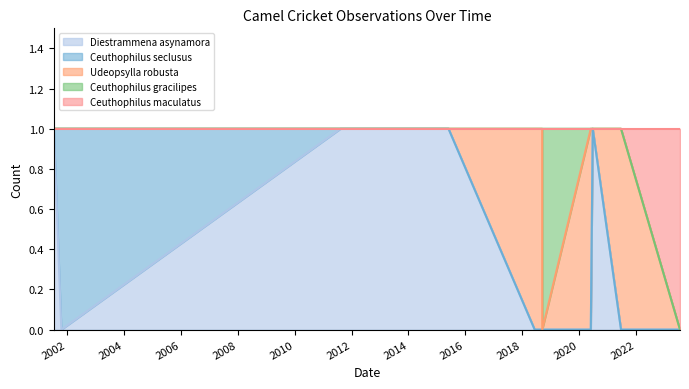

The Ceuthophilus maculatus series shows 0 at 2011-08-11. True or false?

True